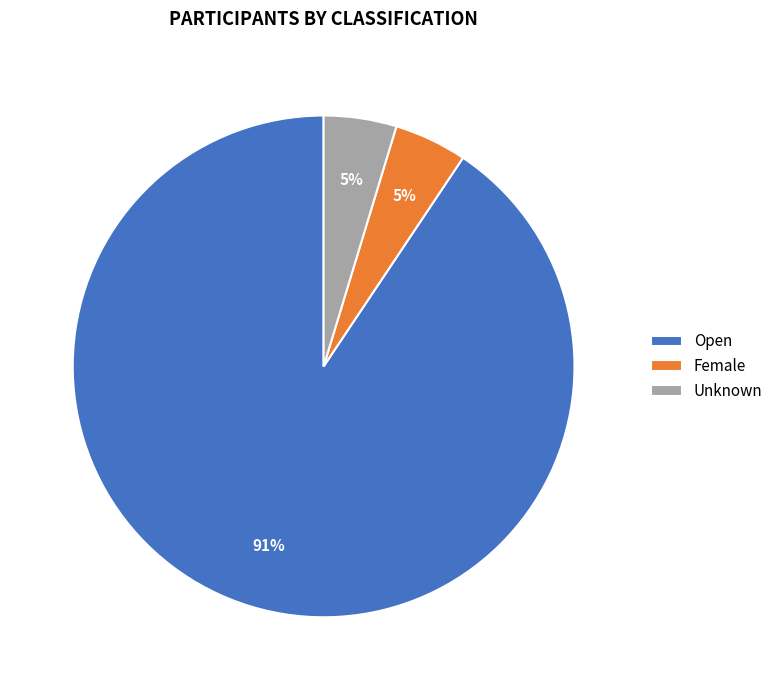

To the nearest percent, what percentage of the pie is Female?

5%